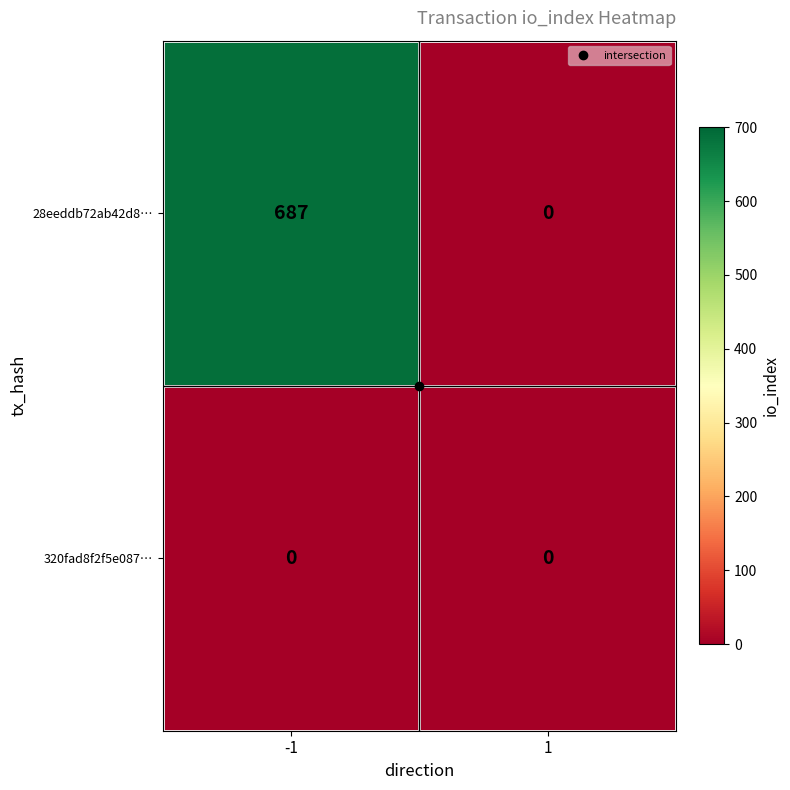

Is the value of 320fad8f2f5e087… at -1 greater than the value of 28eeddb72ab42d8… at -1?

No